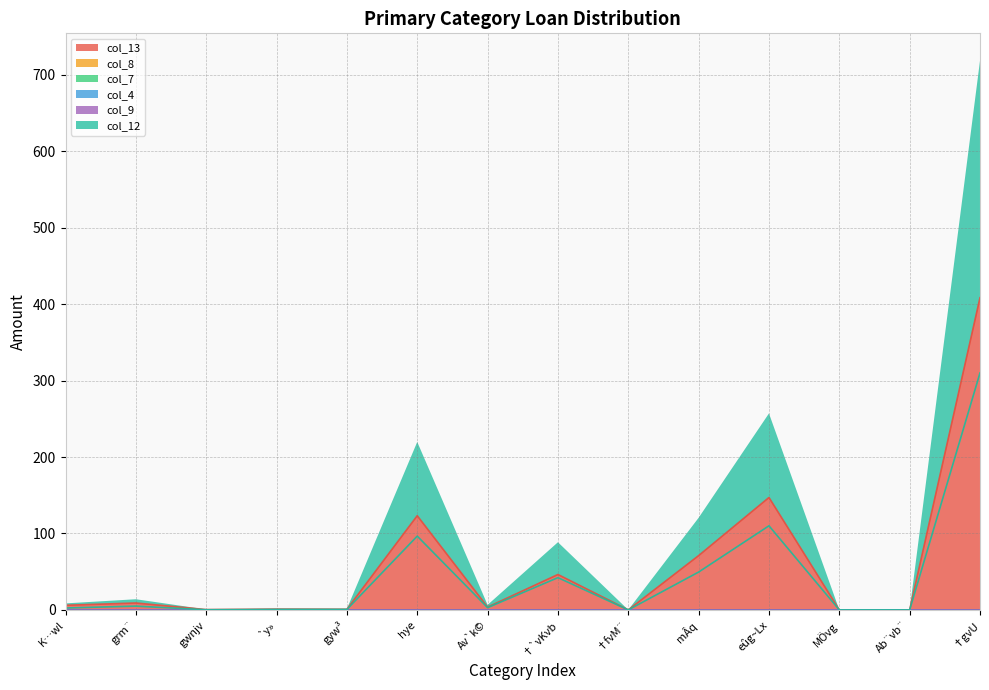

What is the label of the 1st point from the right?

†gvU